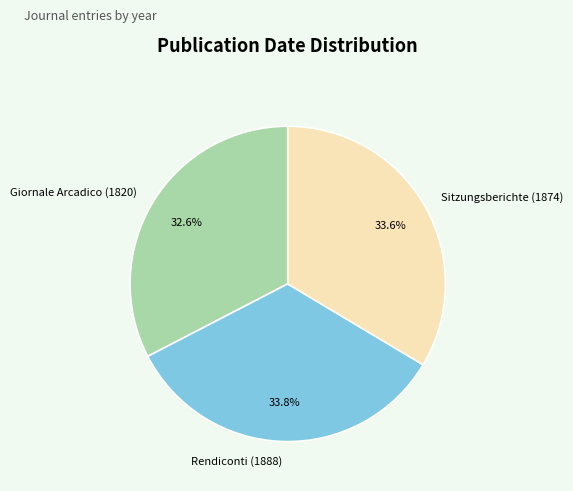

What percentage is NOT represented by Sitzungsberichte (1874)?

66.4%